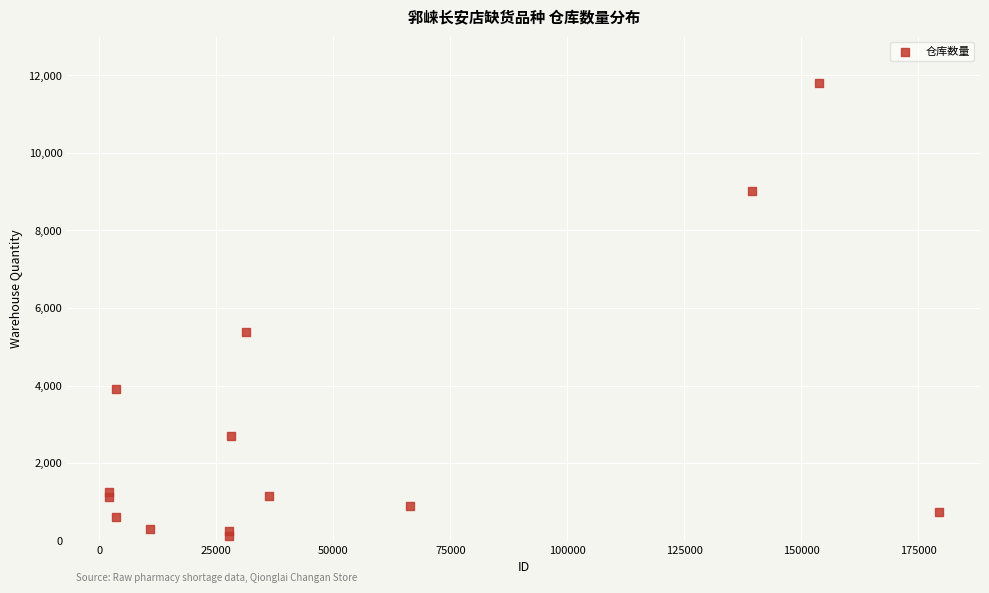

What Y value in the scatter plot is closest to 5966?

5386